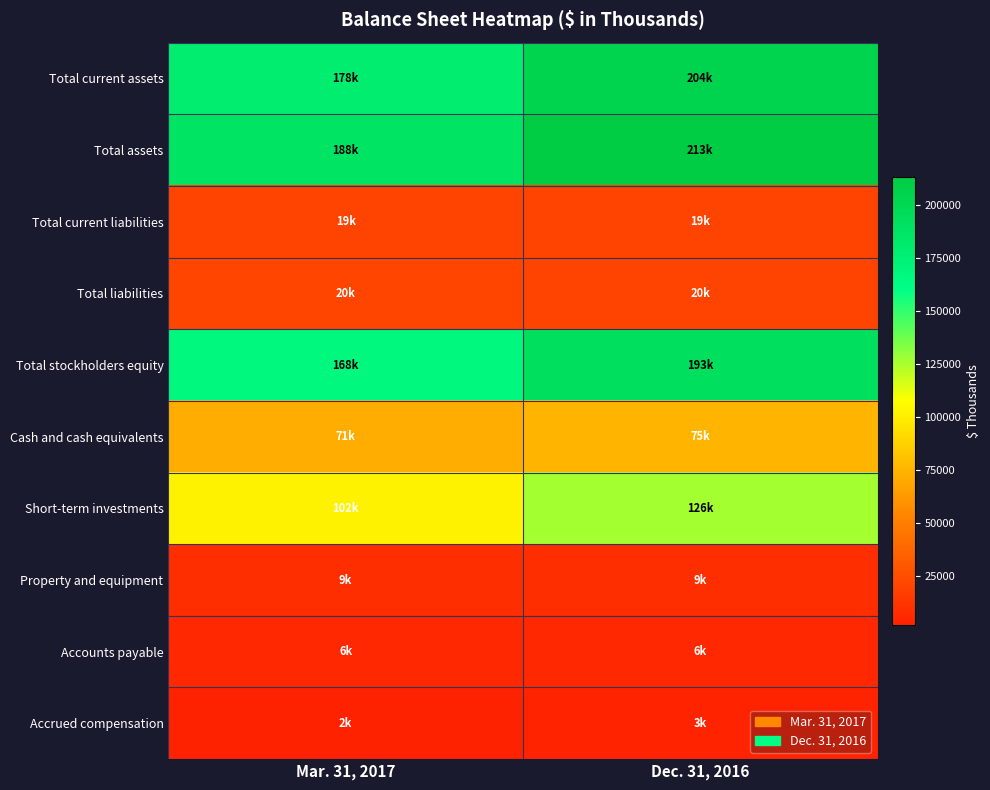

Reading right to left, extract all data points from this chart.

Total current assets: Dec. 31, 2016=203992	Mar. 31, 2017=178008
Total assets: Dec. 31, 2016=213131	Mar. 31, 2017=187765
Total current liabilities: Dec. 31, 2016=19201	Mar. 31, 2017=19314
Total liabilities: Dec. 31, 2016=19980	Mar. 31, 2017=20081
Total stockholders equity: Dec. 31, 2016=193151	Mar. 31, 2017=167684
Cash and cash equivalents: Dec. 31, 2016=74598	Mar. 31, 2017=71213
Short-term investments: Dec. 31, 2016=126225	Mar. 31, 2017=102210
Property and equipment: Dec. 31, 2016=8991	Mar. 31, 2017=8915
Accounts payable: Dec. 31, 2016=5635	Mar. 31, 2017=5893
Accrued compensation: Dec. 31, 2016=3161	Mar. 31, 2017=1856